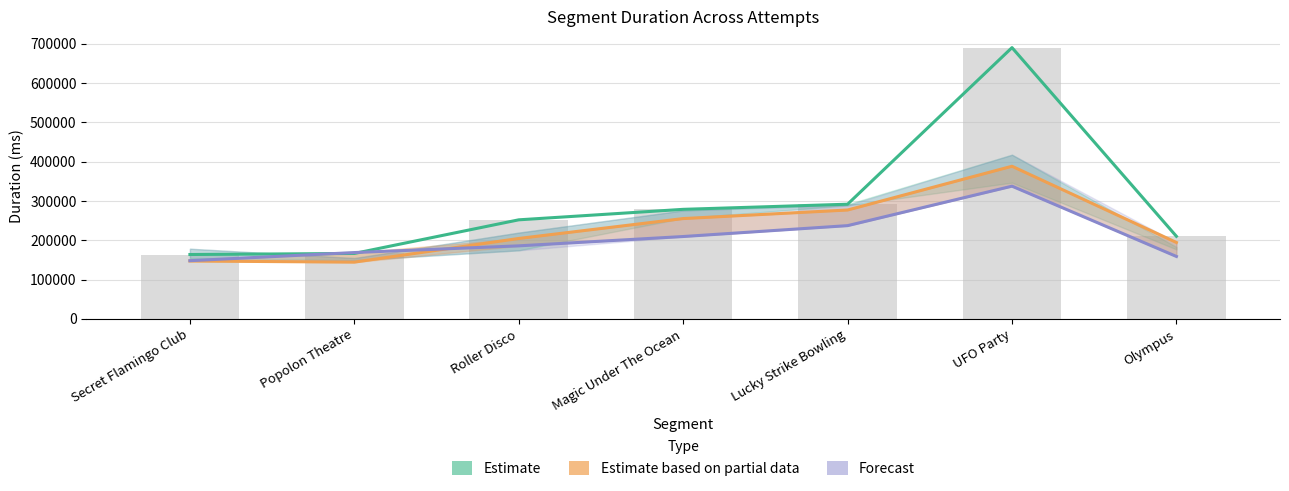

Count the number of categories in the chart.

7